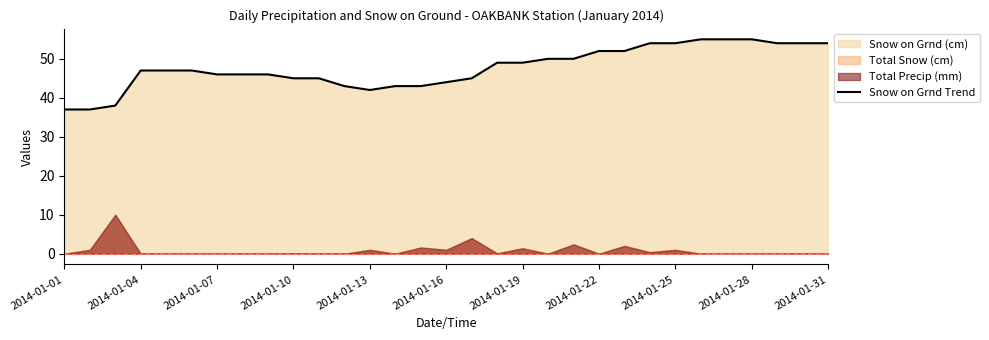

True or false: Snow on Grnd Trend has a value of 52 at 2014-01-22.

True